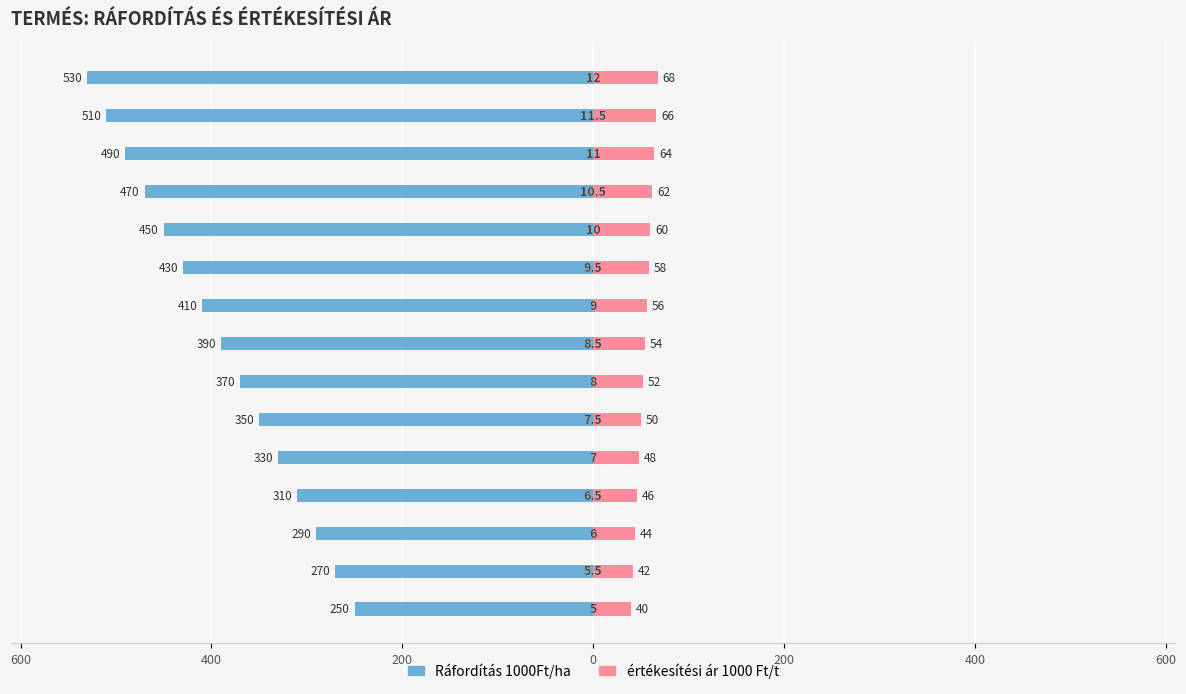

Which series has the largest range (max minus min)?

Ráfordítás 1000Ft/ha